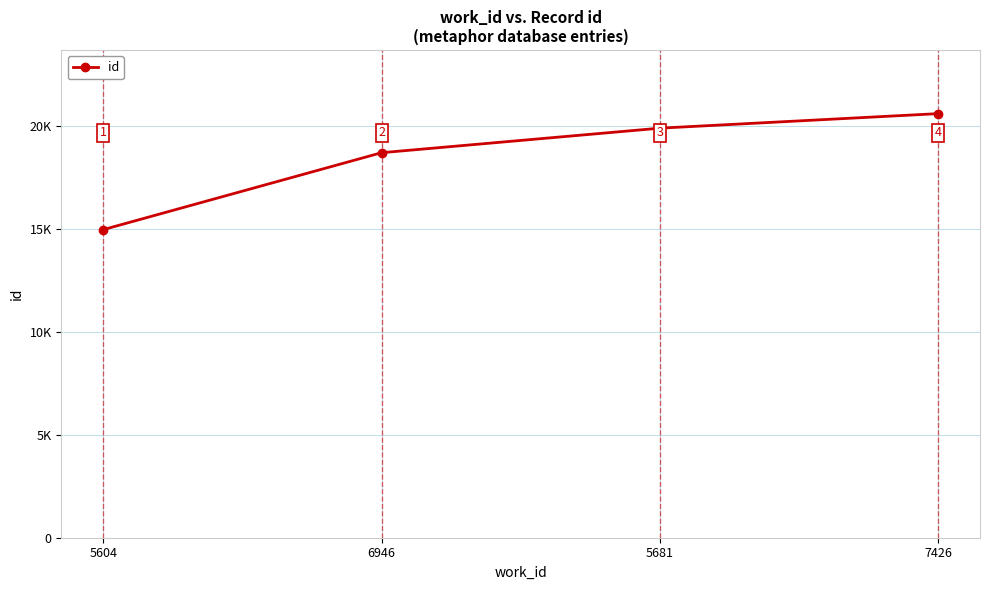

Reading right to left, extract all data points from this chart.

20616	19909	18716	14976